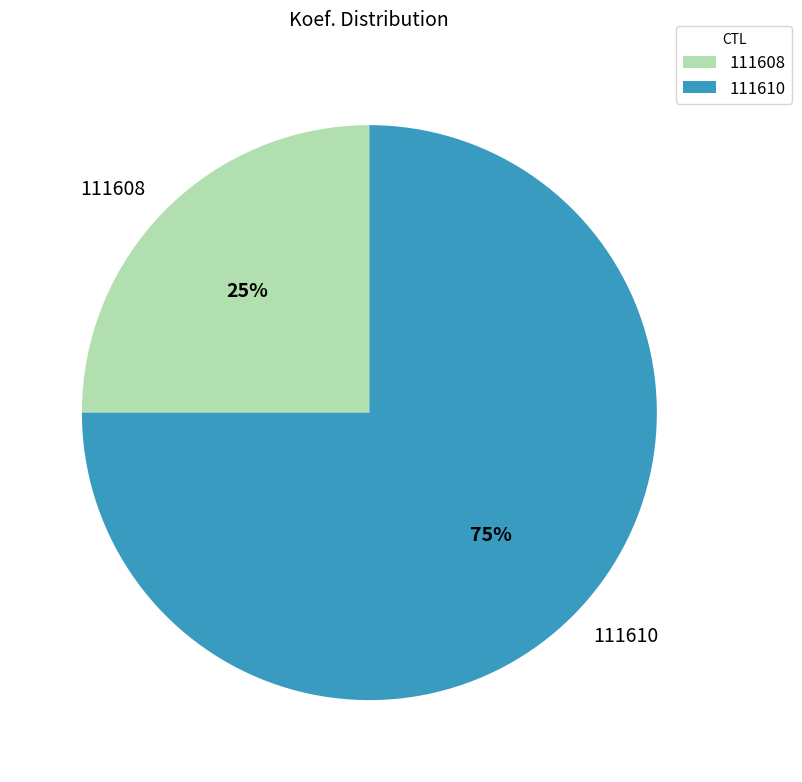

How many slices are in this pie chart?

2